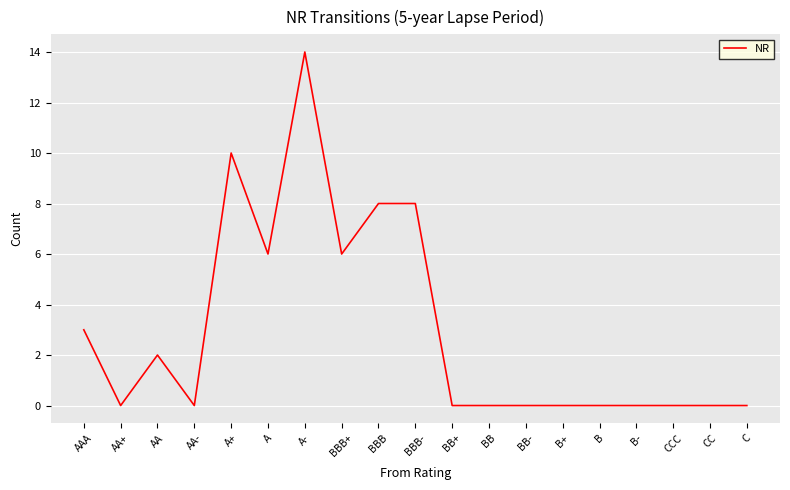

Approximately how many times larger is the value at A- compared to A?

2.3